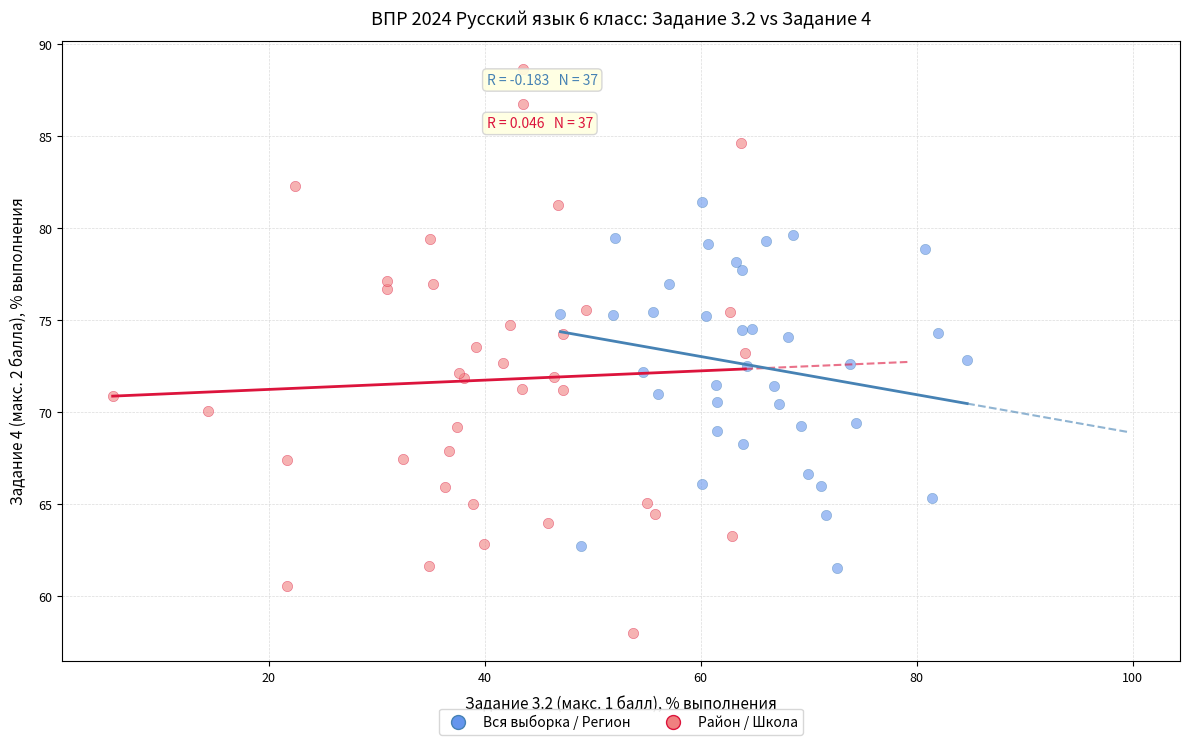

Which series contains the lowest Y value?

Район / Школа